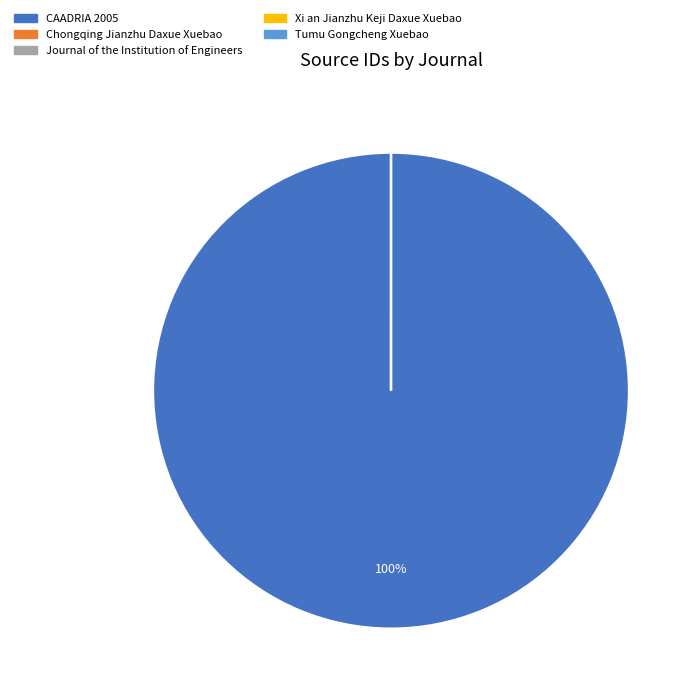

To the nearest percent, what is the difference between the largest and smallest slice percentages?

100%